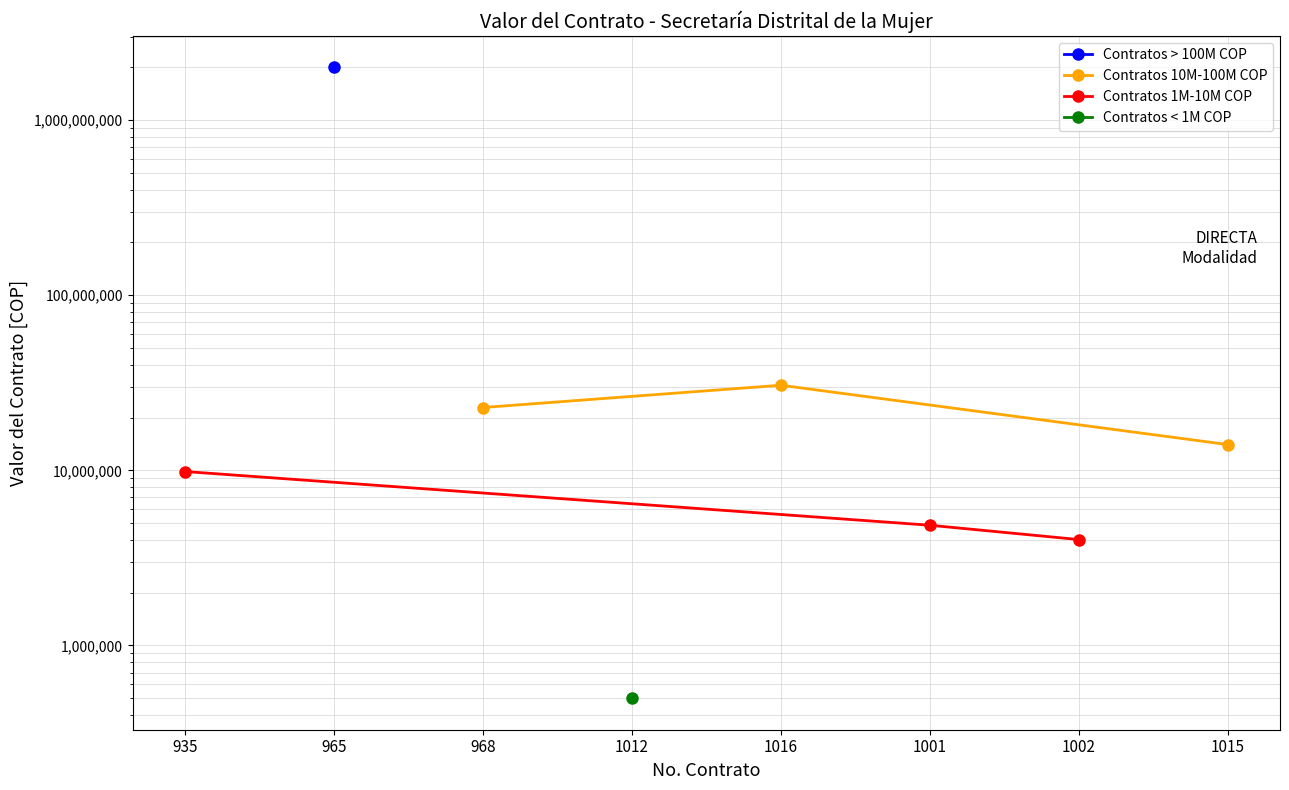

At which category is the sum across all series the highest?

965